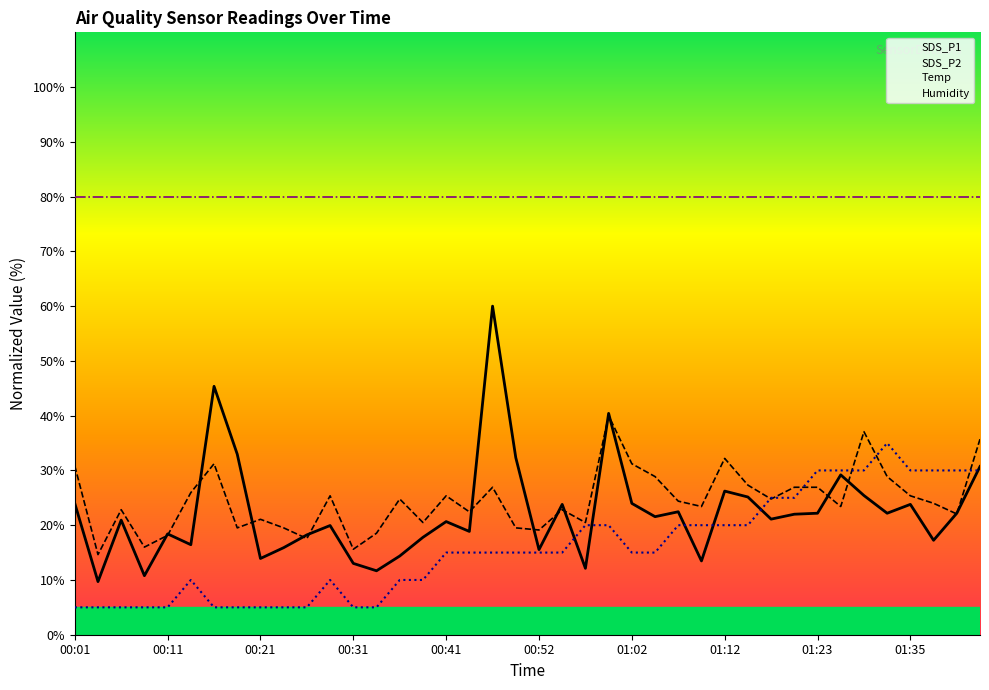

Where do SDS_P1 and Temp first cross each other?

00:54 and 00:57